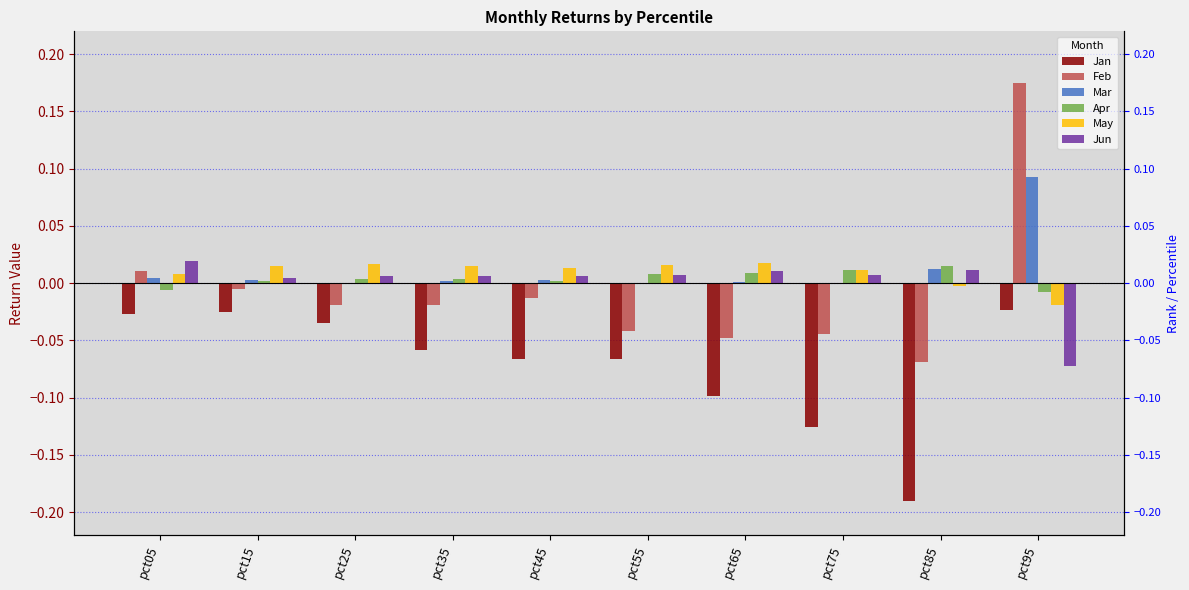

What is the spread (max minus min) of values at pct85?

0.2